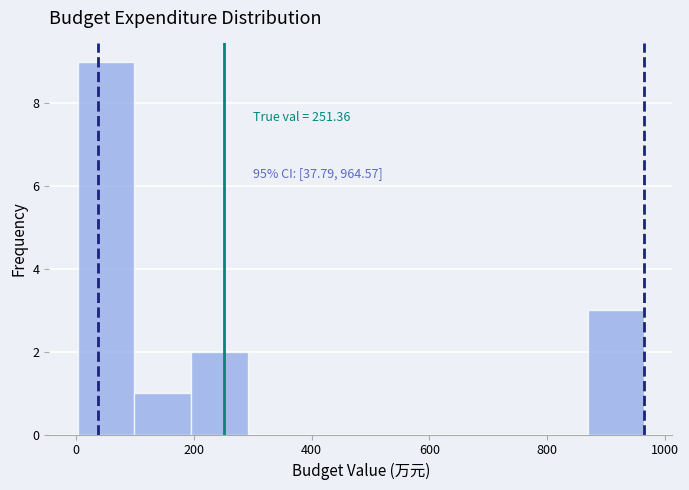

Over which range of the x-axis is the bar tallest?

0 to 100